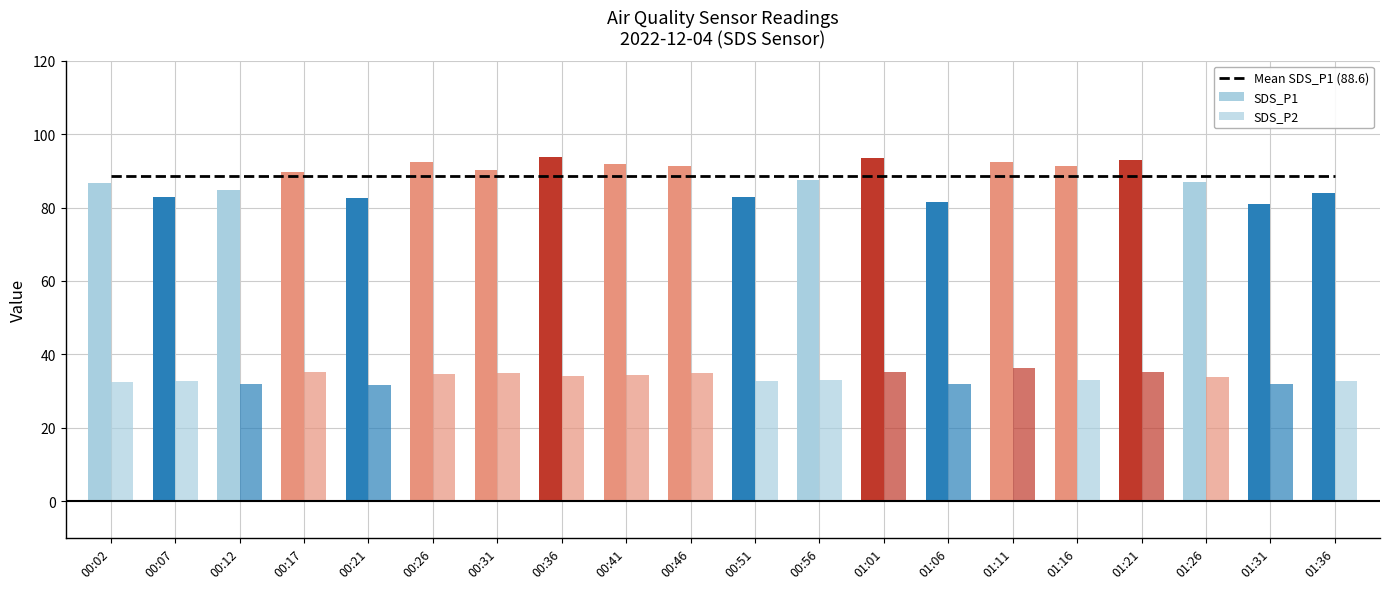

What is the label of the 5th bar from the right?

01:16